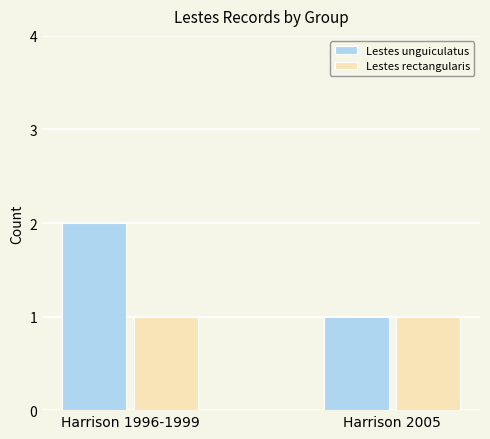

Which series has the largest range (max minus min)?

Lestes unguiculatus